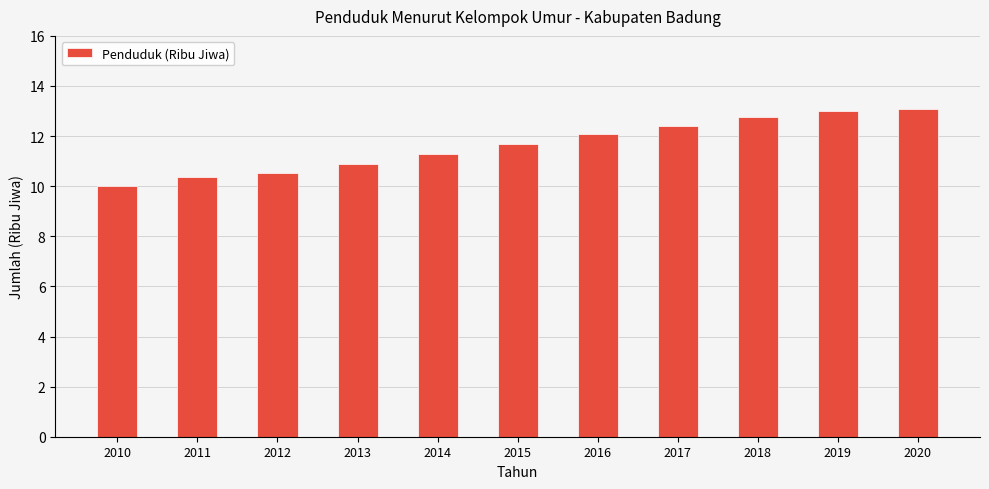

Approximately how many times larger is the value at 2013 compared to 2014?

1.0